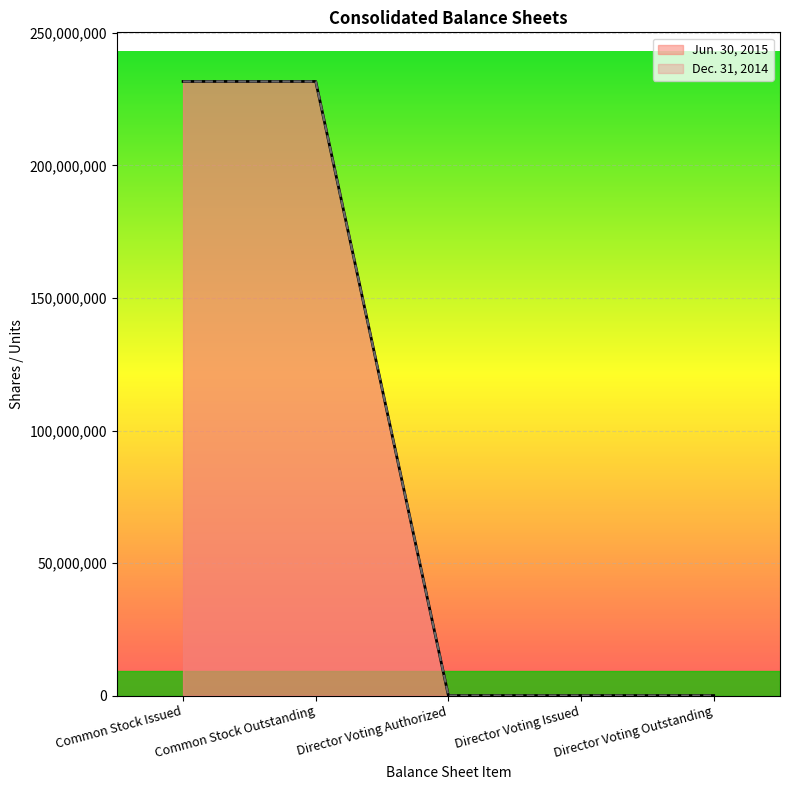

What are all the series names shown in the legend?

Jun. 30, 2015, Dec. 31, 2014